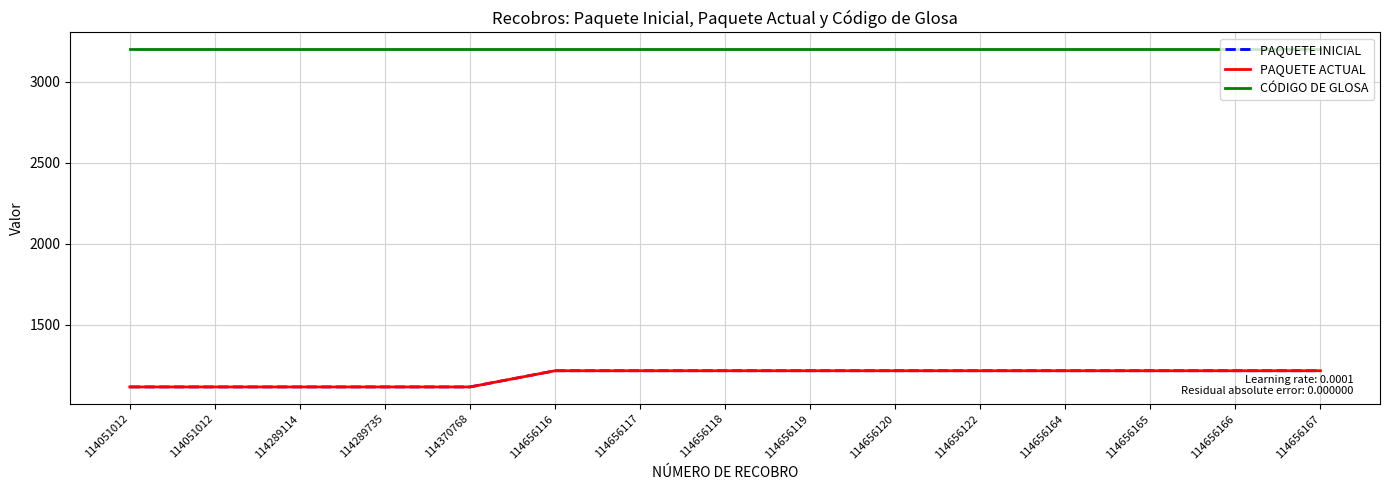

List the labels in order of PAQUETE INICIAL value, largest first.

114656116, 114656117, 114656118, 114656119, 114656120, 114656122, 114656164, 114656165, 114656166, 114656167, 114051012, 114051012, 114289114, 114289735, 114370768